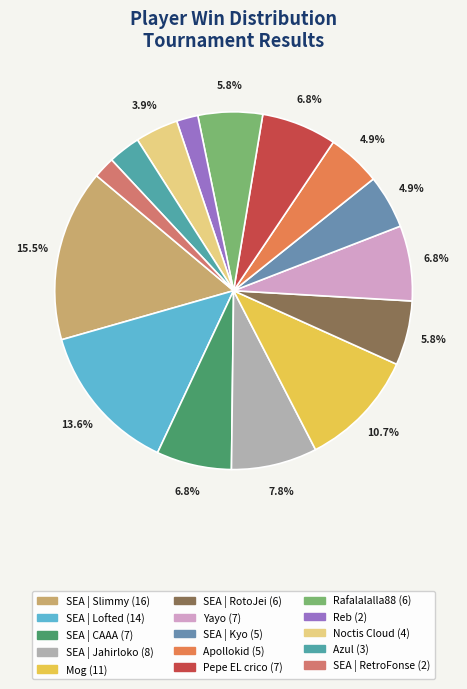

Does Noctis Cloud account for over 50% of the chart?

No